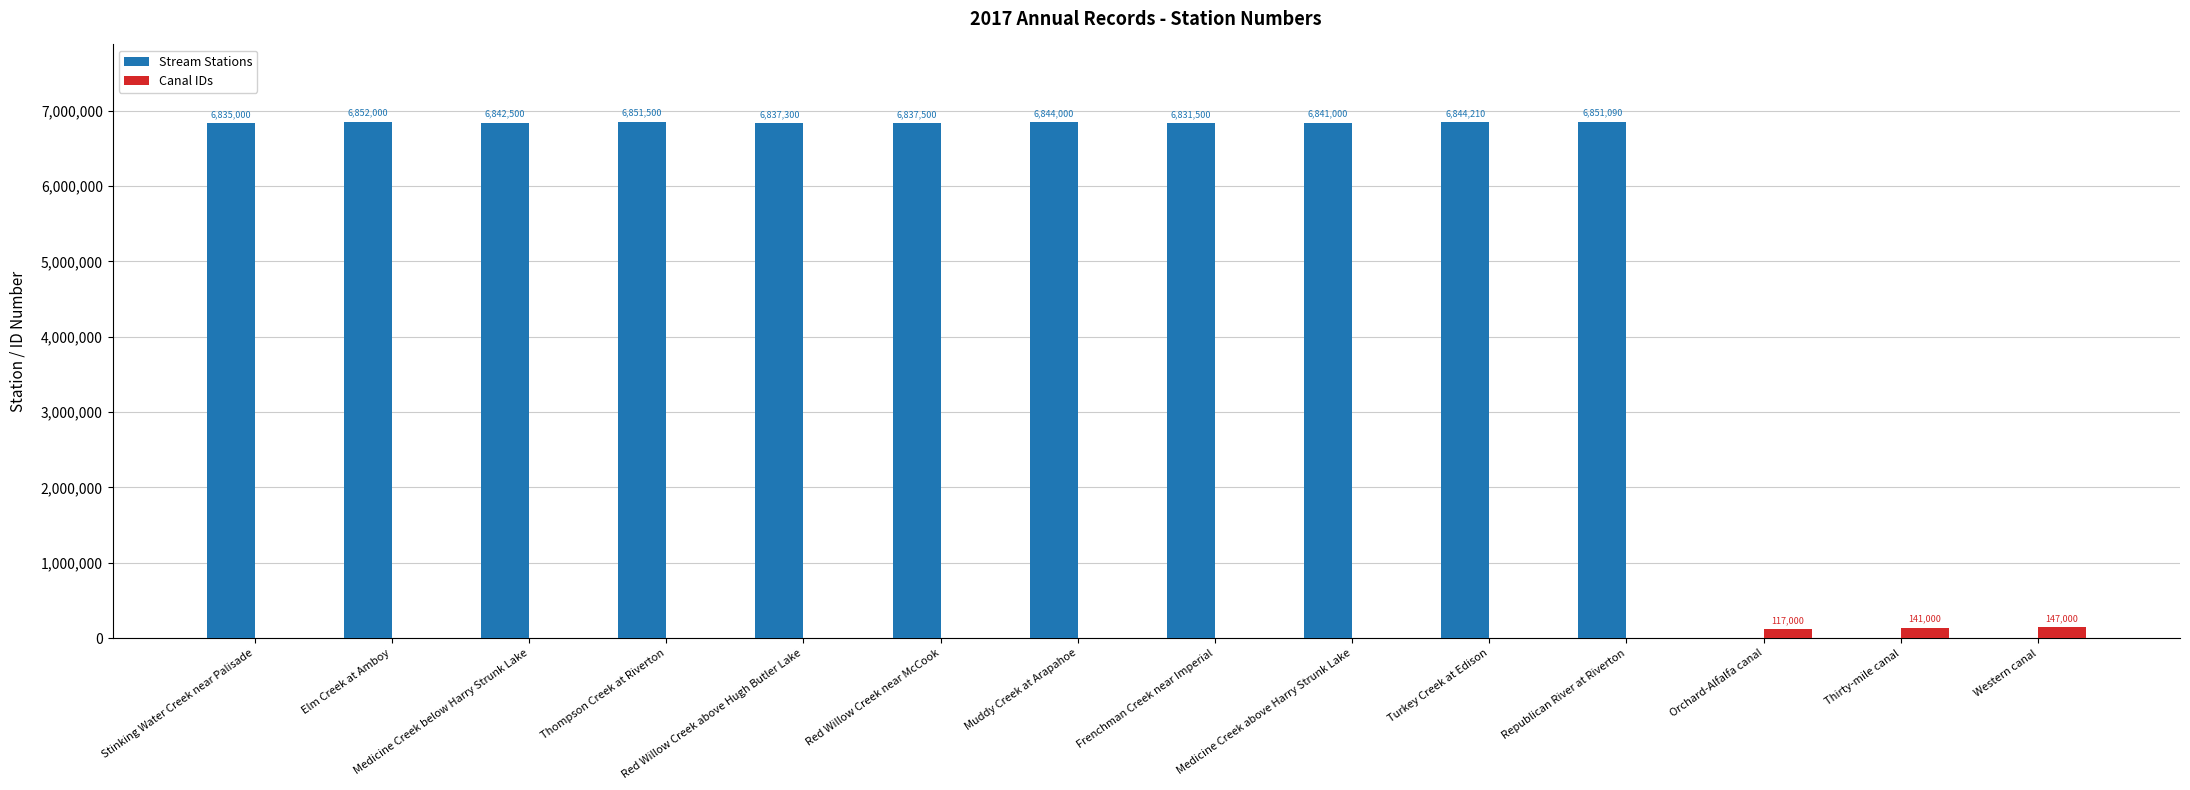

Which series changed the most between Stinking Water Creek near Palisade and Red Willow Creek near McCook?

Stream Stations